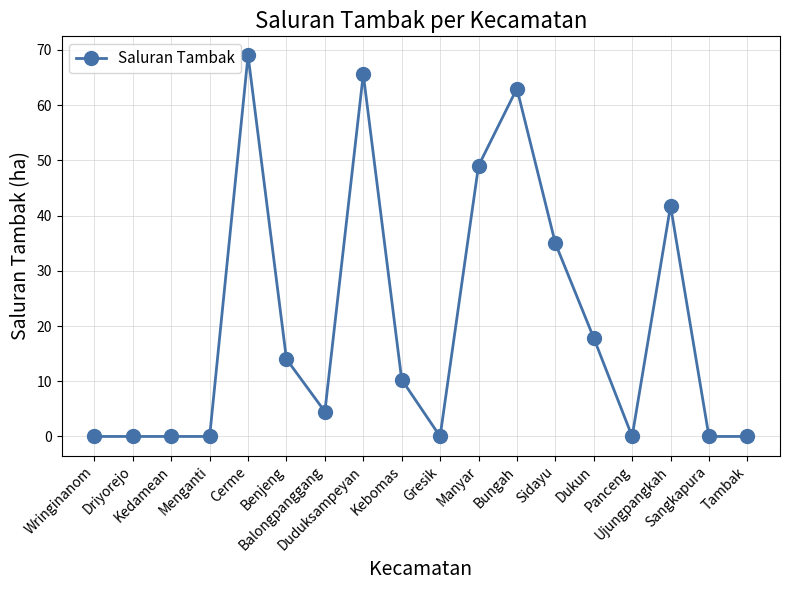

True or false: there are more than 1 points higher than both neighbors.

True